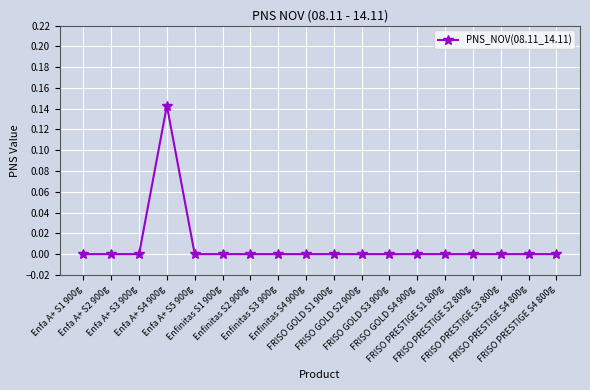

How many data points does each series have?

18